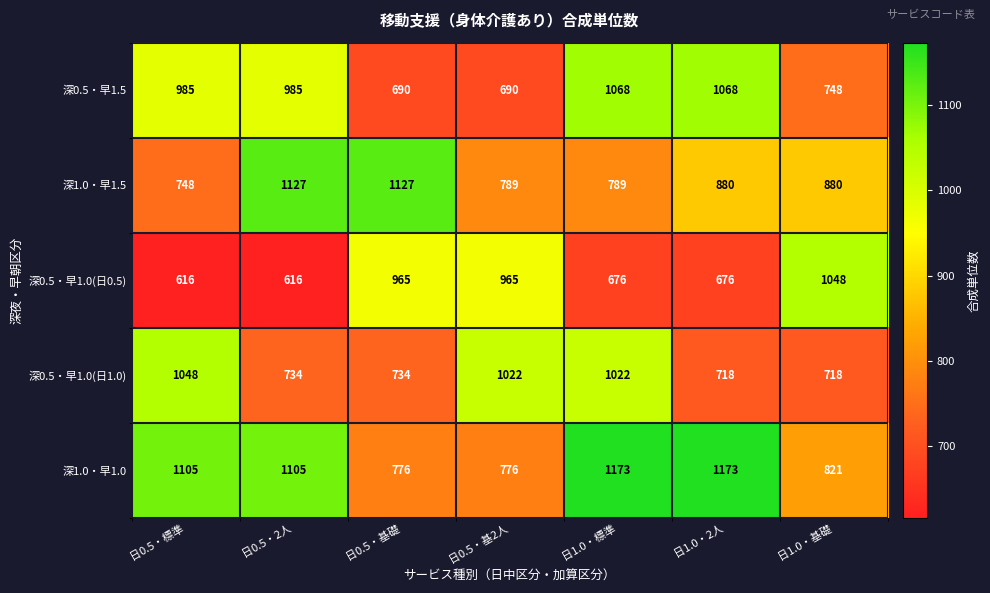

What is the total value across all series at 日0.5・標準?

4502